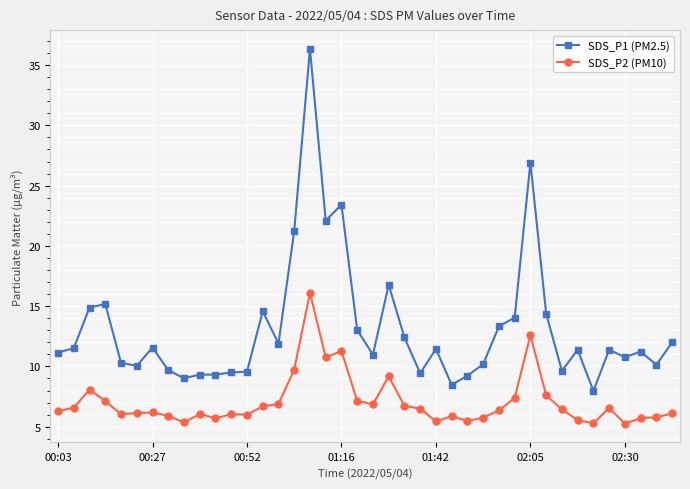

What is the value of the SDS_P1 (PM2.5) point at the 36th from the left?

11.4